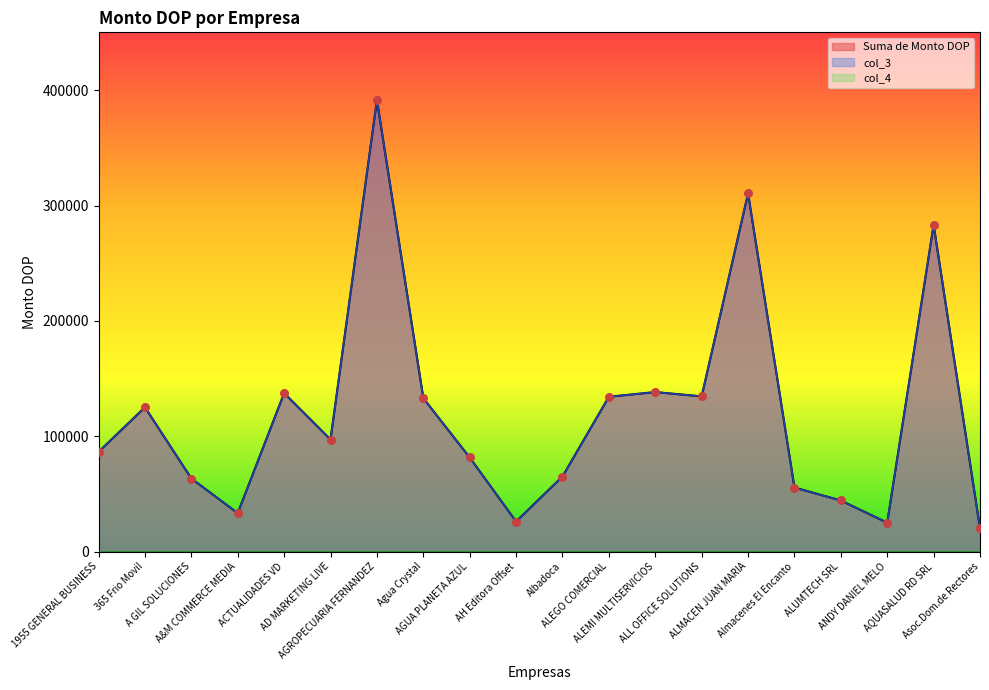

Which series has the largest total across all categories?

Suma de Monto DOP